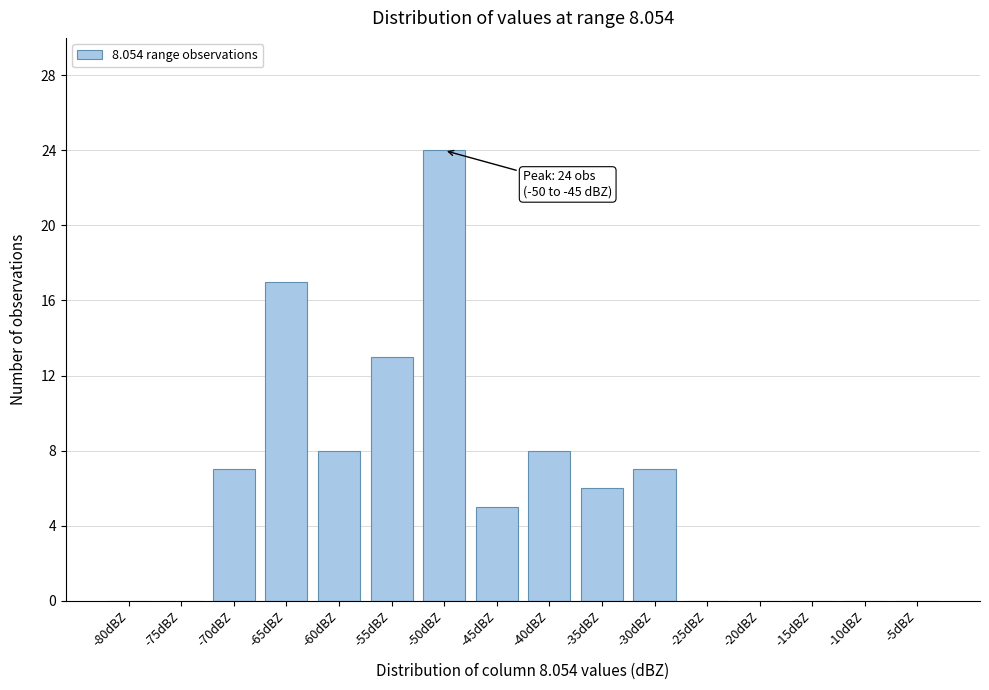

Reading right to left, transcribe all the data shown in this chart.

-5dBZ=0	-10dBZ=0	-15dBZ=0	-20dBZ=0	-25dBZ=0	-30dBZ=7	-35dBZ=6	-40dBZ=8	-45dBZ=5	-50dBZ=24	-55dBZ=13	-60dBZ=8	-65dBZ=17	-70dBZ=7	-75dBZ=0	-80dBZ=0